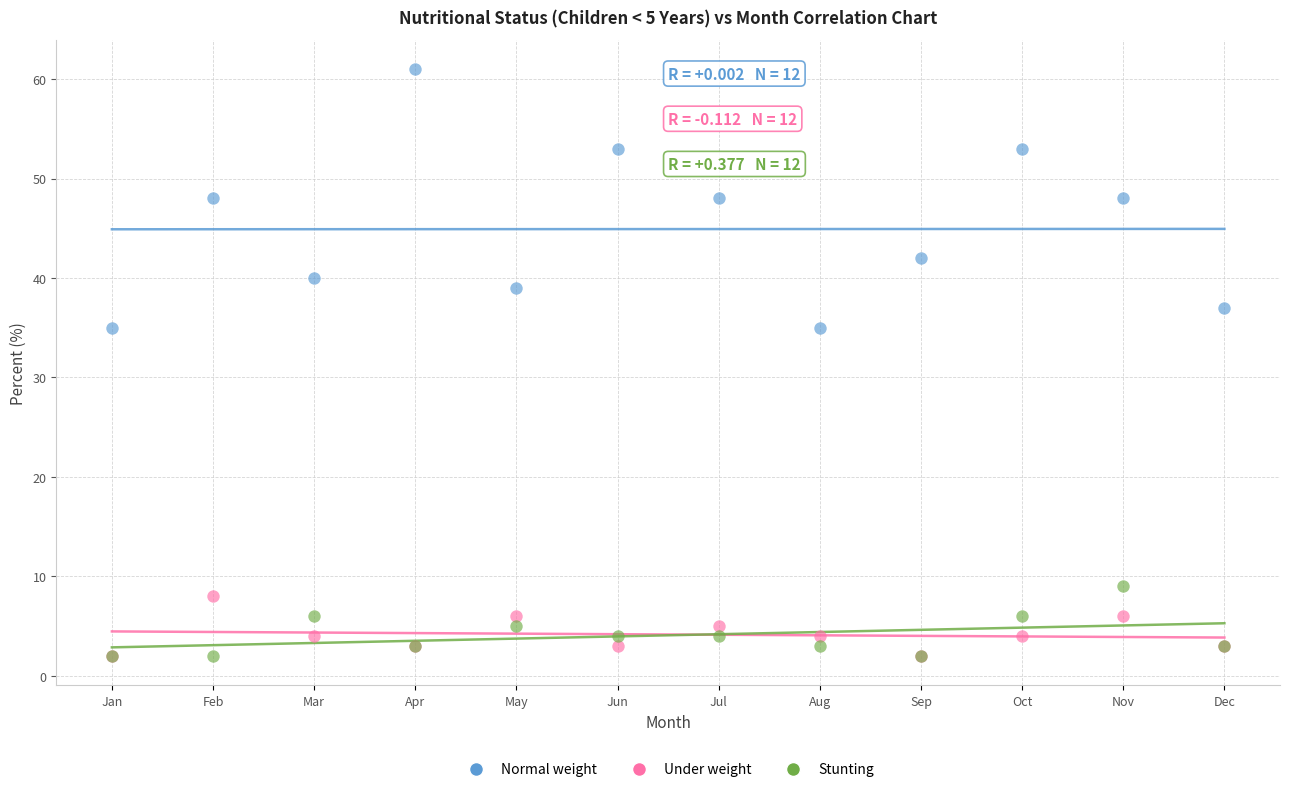

What are all the series names shown in the legend?

Normal weight, Under weight, Stunting